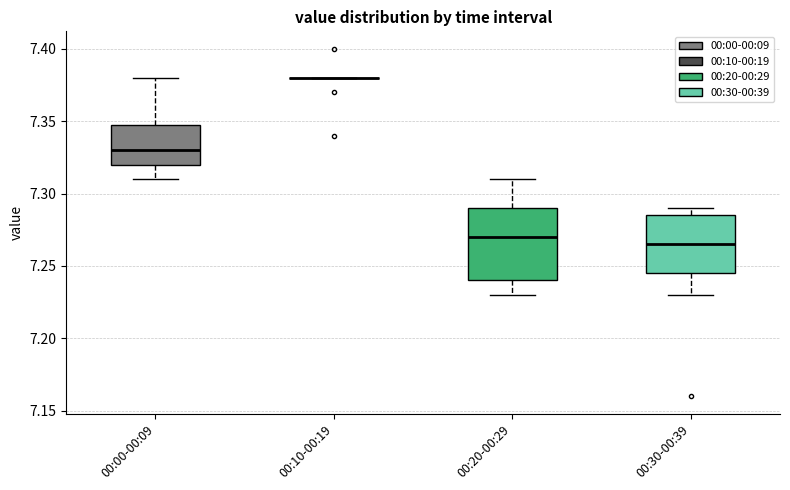

Reading left to right, transcribe this box plot: for each box, give where its median line is, the range the box spans, and where its two whiskers end, as read against the y-axis. The values are not printed on the chart, so give them approximately, as read against the axis.

00:00-00:09: median 7.330, box 7.320 to 7.350, whiskers 7.310 to 7.380
00:10-00:19: box collapsed to a line at 7.380, whiskers 7.380 to 7.380
00:20-00:29: median 7.270, box 7.240 to 7.290, whiskers 7.230 to 7.310
00:30-00:39: median 7.265, box 7.245 to 7.285, whiskers 7.230 to 7.290